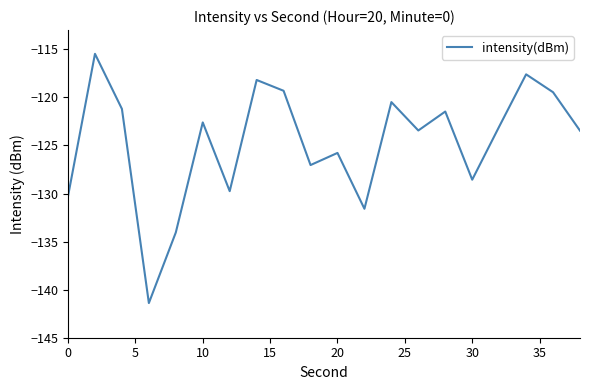

What is the maximum value shown in the chart?

-115.5